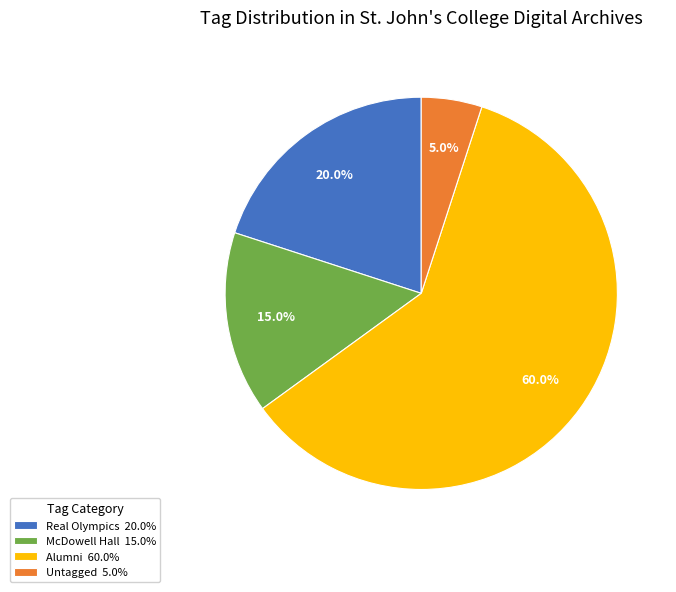

To the nearest percent, what is the difference between the largest and smallest slice percentages?

55%